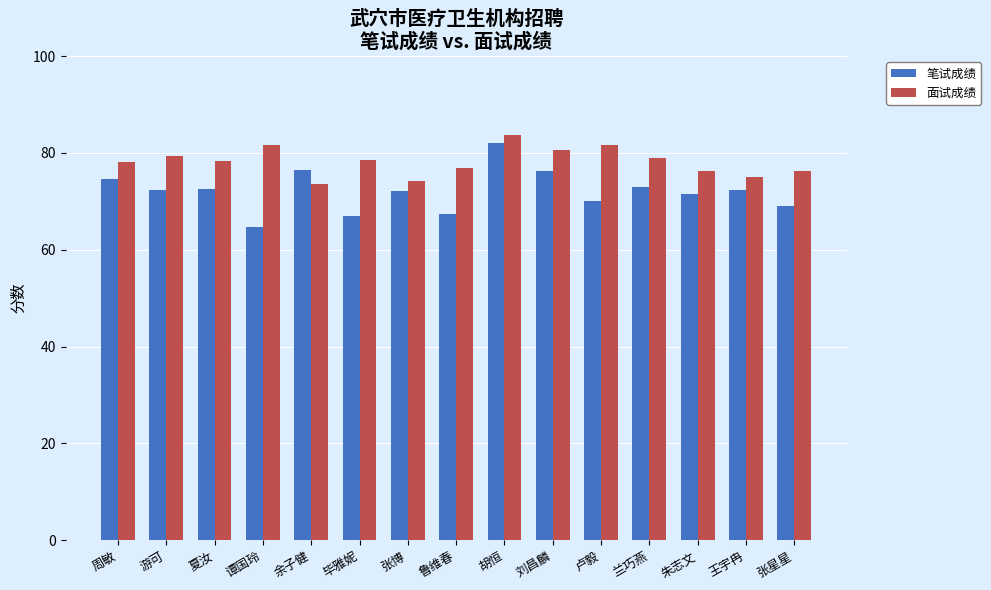

Is it true that 笔试成绩 equals 122.0 at 胡恒?

False